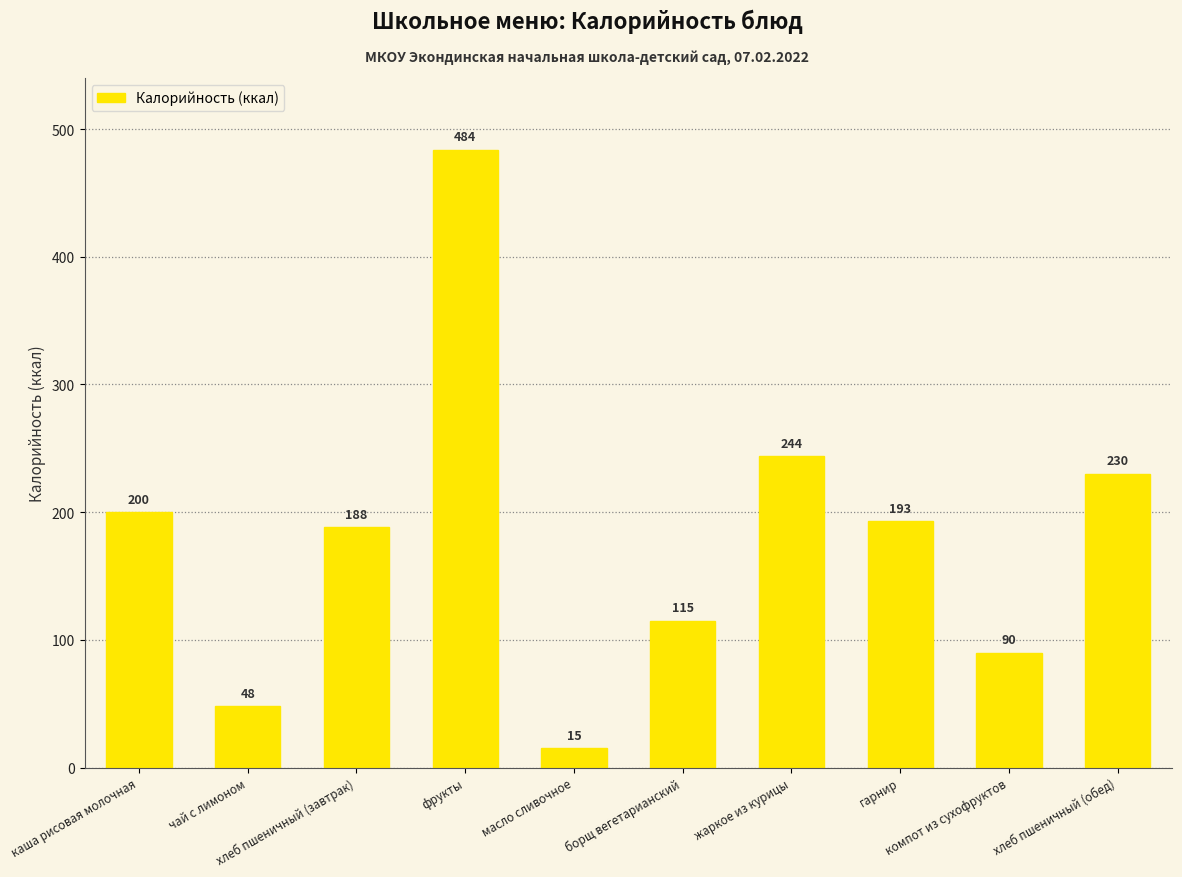

What is the sum of the values at гарнир and жаркое из курицы?

437